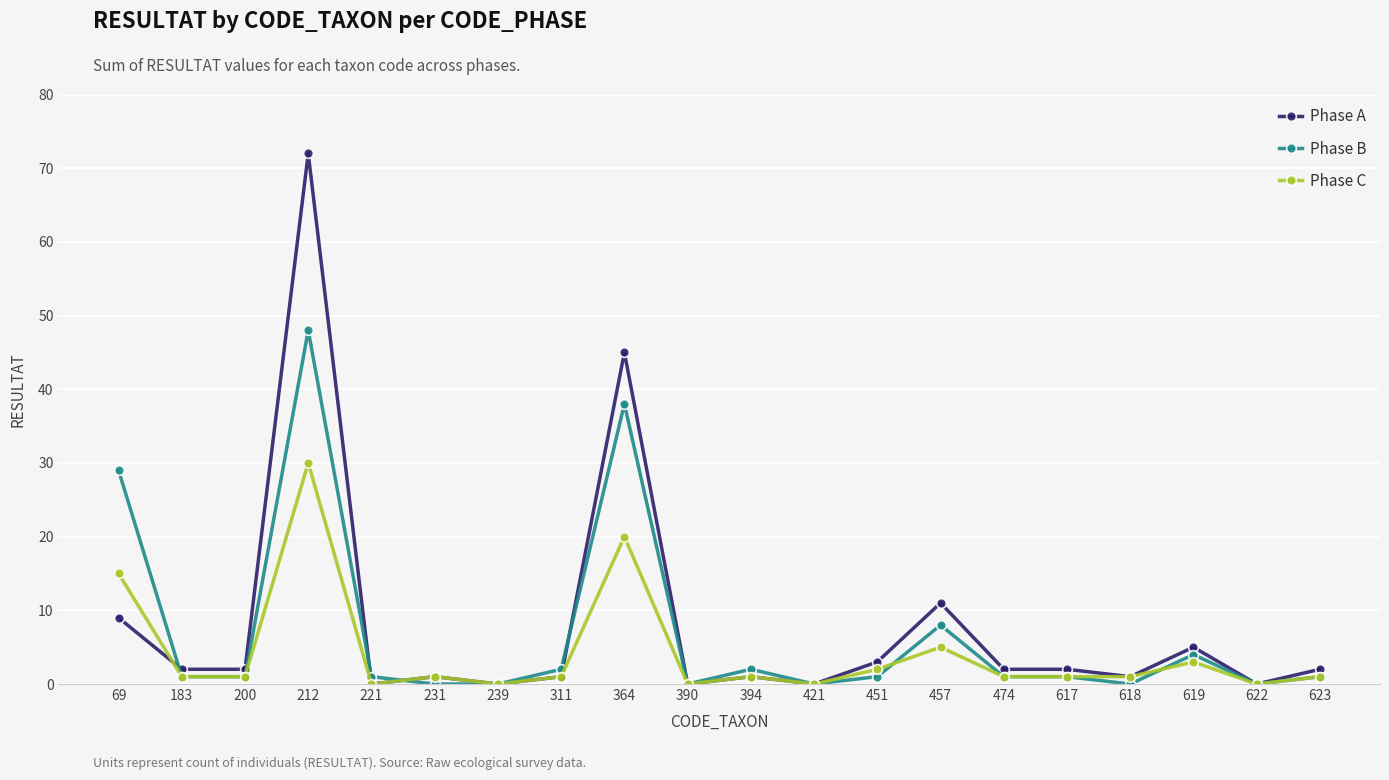

True or false: Phase A has a value of 32 at 221.

False